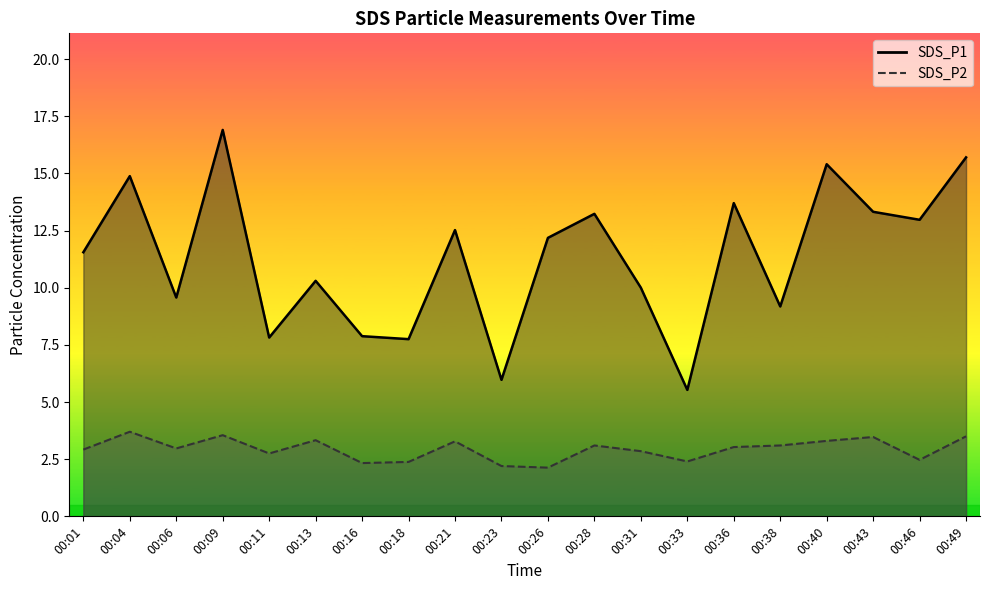

At which category does SDS_P2 reach its first local peak?

00:04